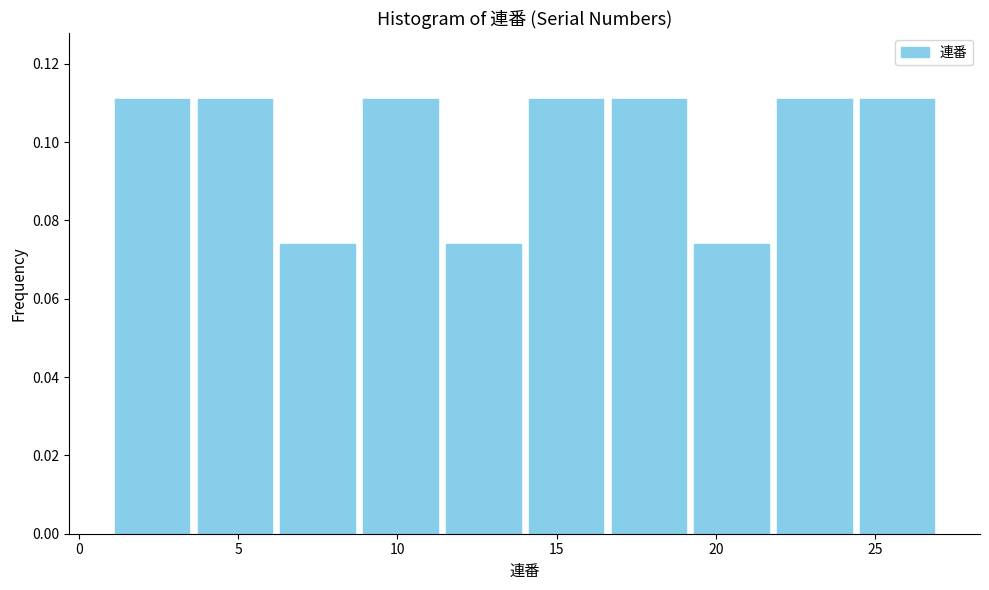

Reading left to right, transcribe this chart: for each bar, give the range it covers on the x-axis and its height. Neither the bar edges nor the heights are printed on the chart, so give them approximately, as read against the axes.

1.0 to 3.6: 0.112
3.6 to 6.2: 0.112
6.2 to 8.8: 0.074
8.8 to 11.4: 0.112
11.4 to 14.0: 0.074
14.0 to 16.6: 0.112
16.6 to 19.2: 0.112
19.2 to 21.8: 0.074
21.8 to 24.4: 0.112
24.4 to 27.0: 0.112